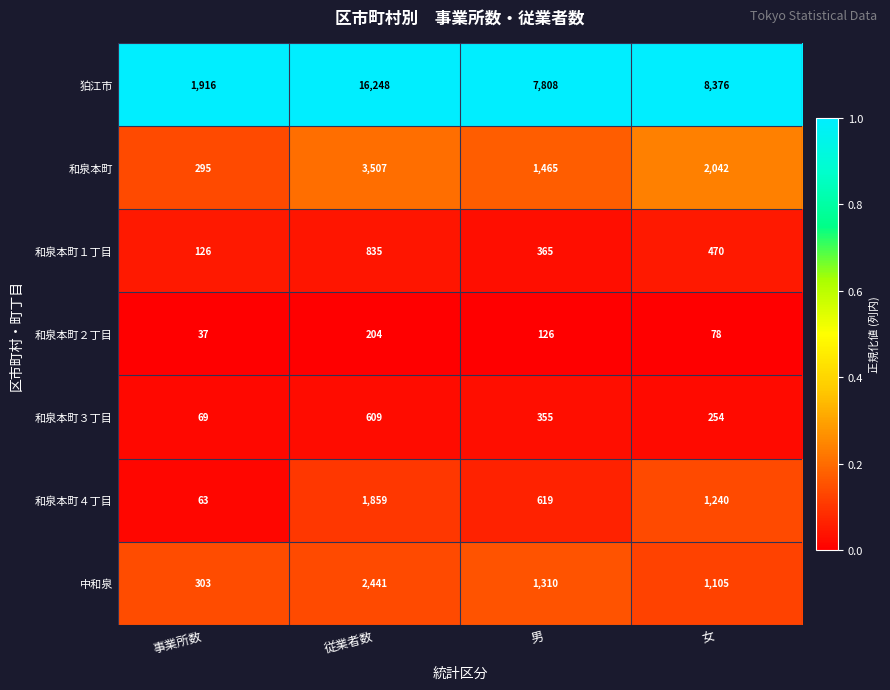

What is the difference between the 中和泉 values at 女 and 従業者数?

1336